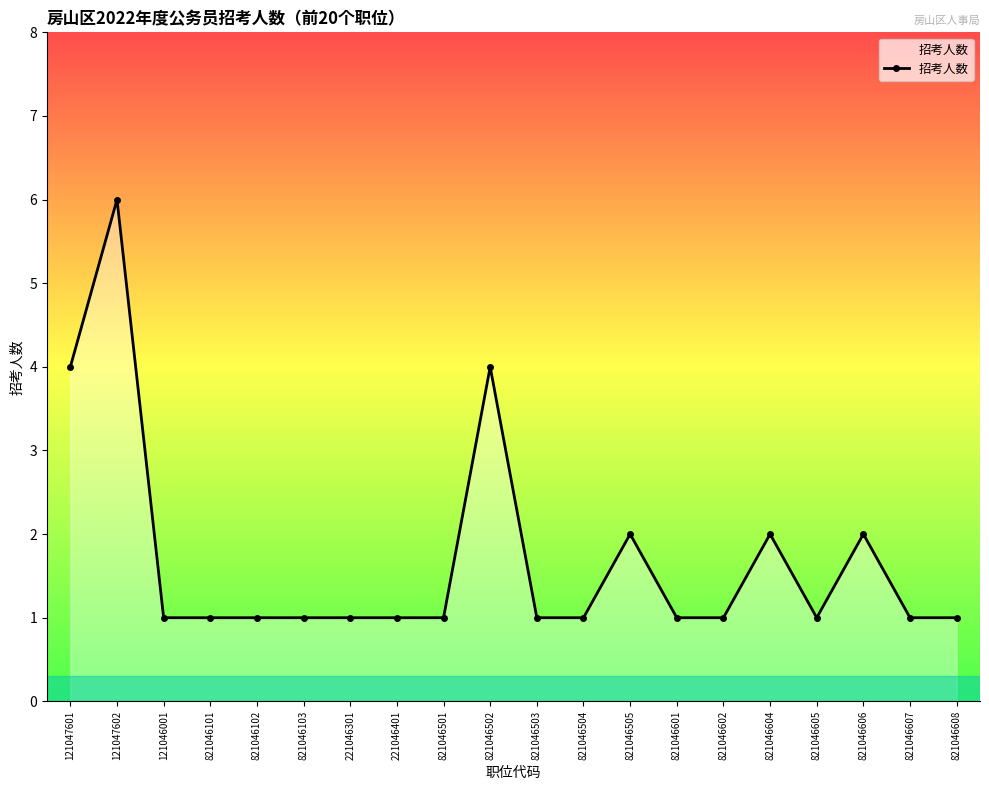

Is it true that the value at 821046606 is 2?

True